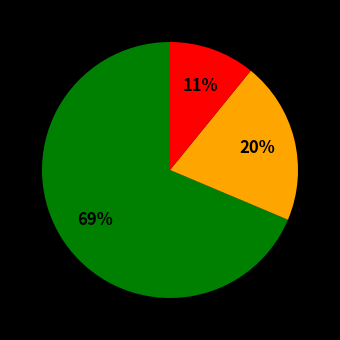

Is there a majority slice in this chart?

Yes